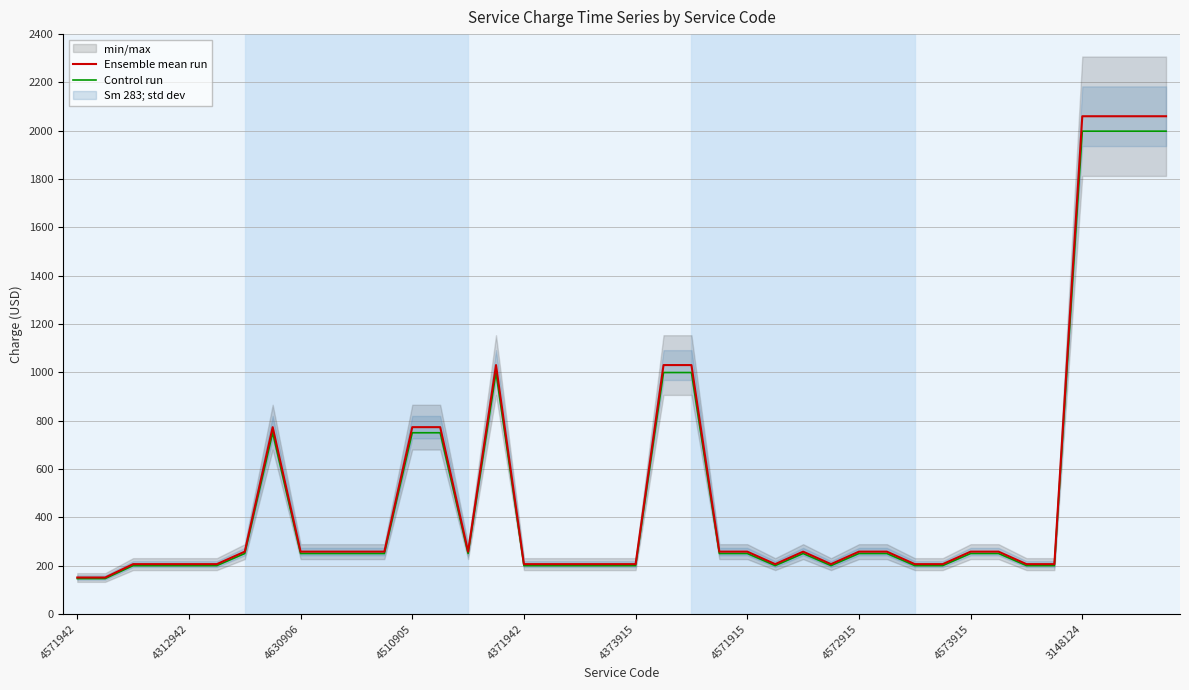

What is the difference between the maximum and minimum values in the Ensemble mean run series?

1909.4